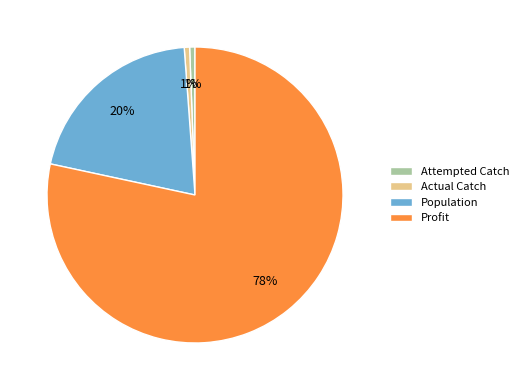

Is it true that Profit is 73% of the pie?

False